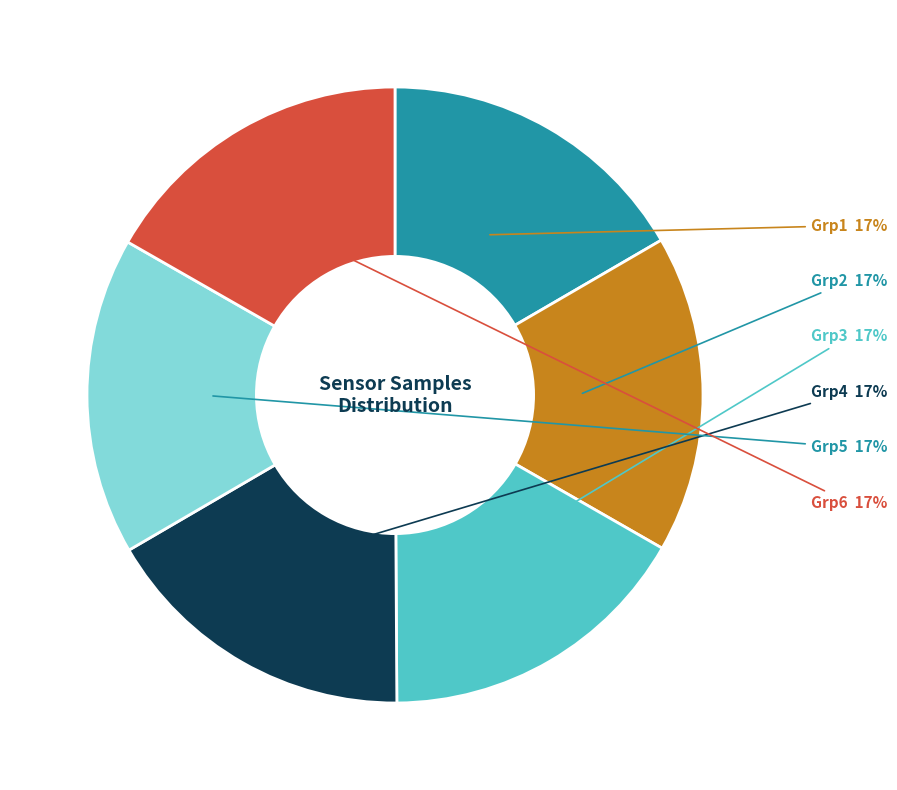

Does any single category account for the majority?

No